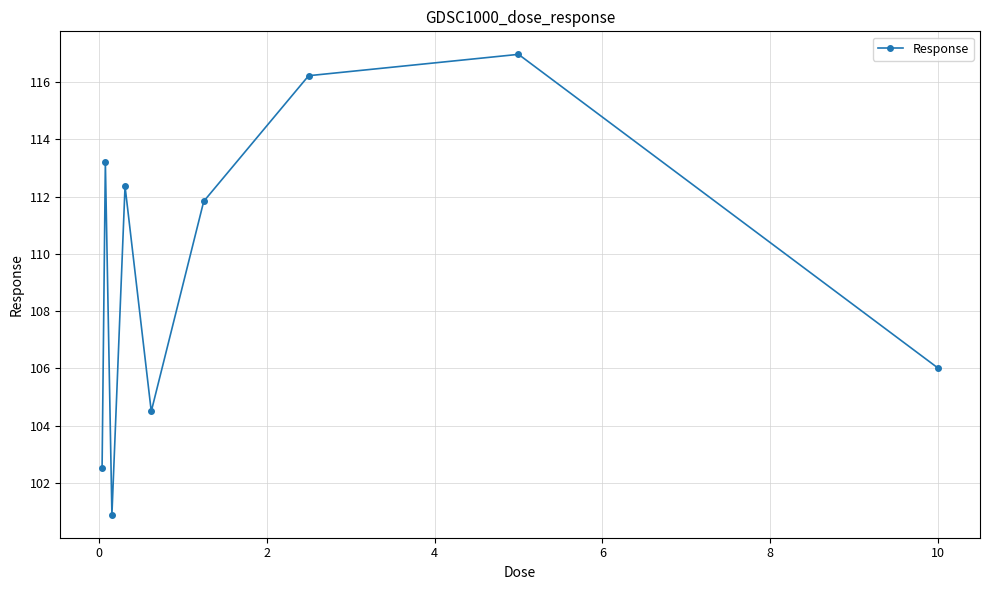

What is the difference between the second highest and minimum values?

15.3